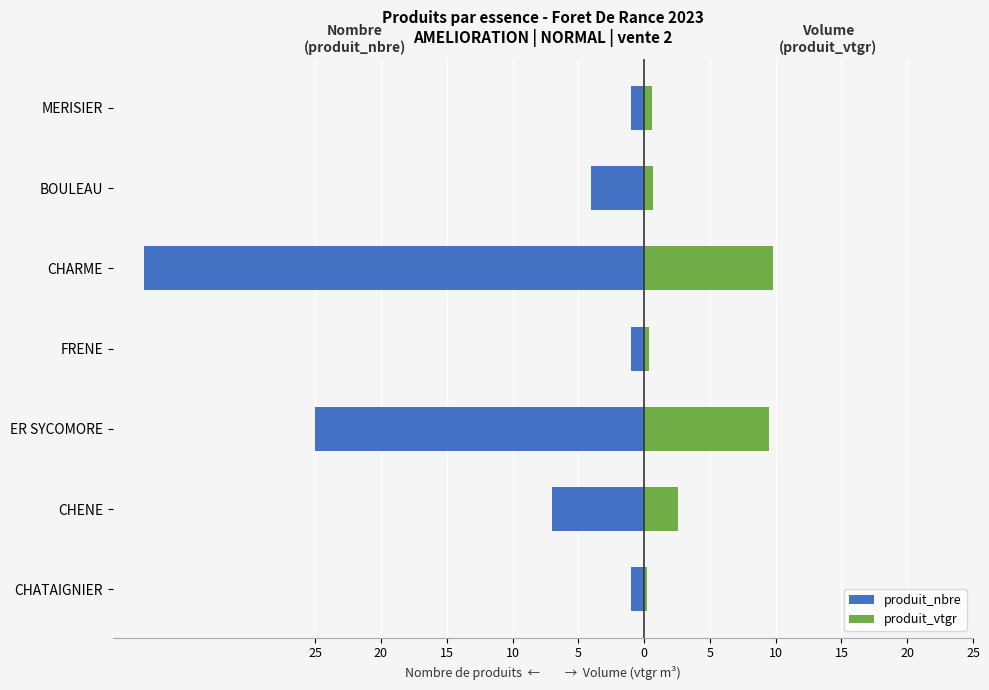

Is it true that produit_nbre equals -53.0 at CHARME?

False